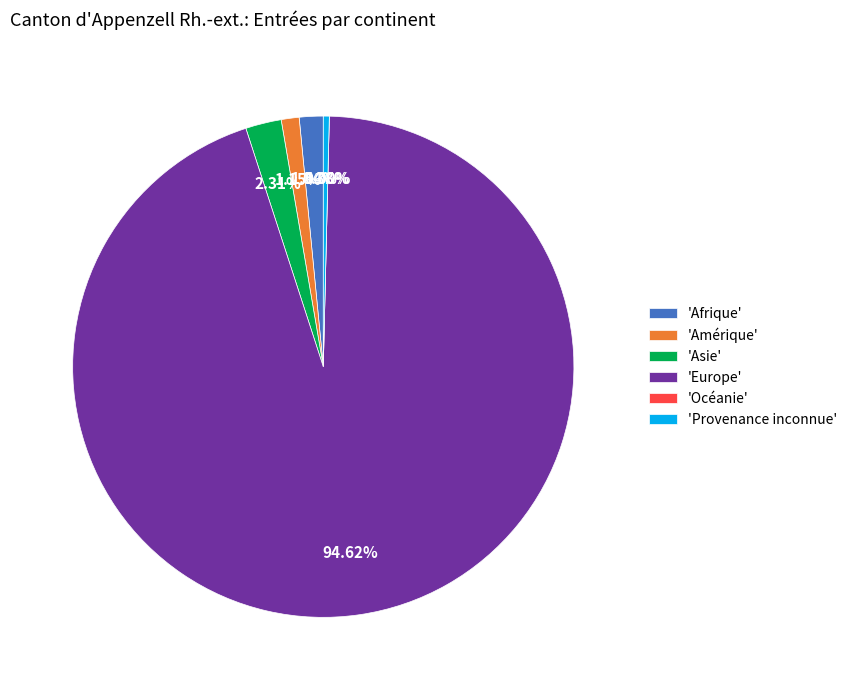

How many segments does this pie chart have?

6